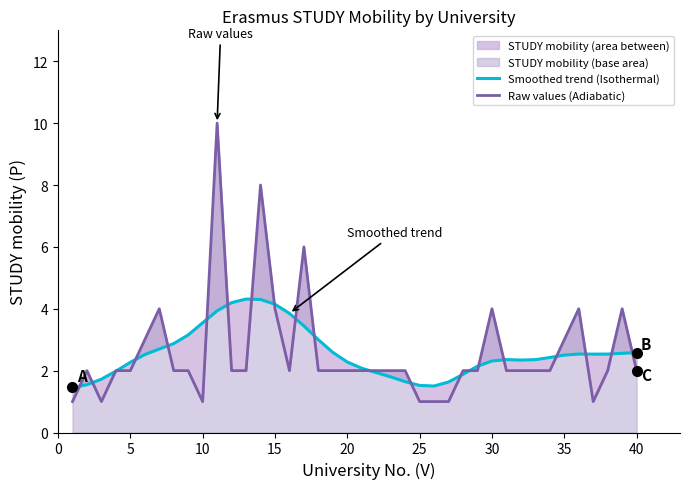

How many times do Smoothed trend (Isothermal) and Raw values (Adiabatic) cross each other?

22